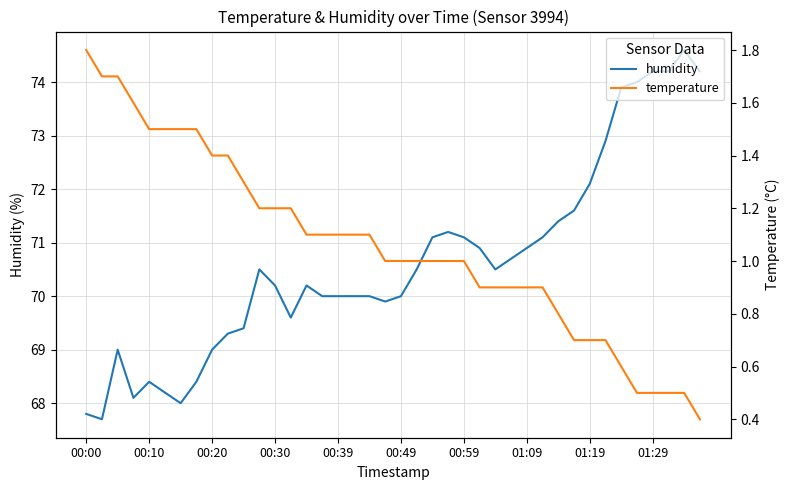

Reading left to right, what are all the values shown in this chart?

humidity: 67.8	67.7	69.0	68.1	68.4	68.2	68.0	68.4	69.0	69.3	69.4	70.5	70.2	69.6	70.2	70.0	70.0	70.0	70.0	69.9	70.0	70.5	71.1	71.2	71.1	70.9	70.5	70.7	70.9	71.1	71.4	71.6	72.1	72.9	73.9	74.0	74.2	74.2	74.6	74.2
temperature: 1.8	1.7	1.7	1.6	1.5	1.5	1.5	1.5	1.4	1.4	1.3	1.2	1.2	1.2	1.1	1.1	1.1	1.1	1.1	1.0	1.0	1.0	1.0	1.0	1.0	0.9	0.9	0.9	0.9	0.9	0.8	0.7	0.7	0.7	0.6	0.5	0.5	0.5	0.5	0.4